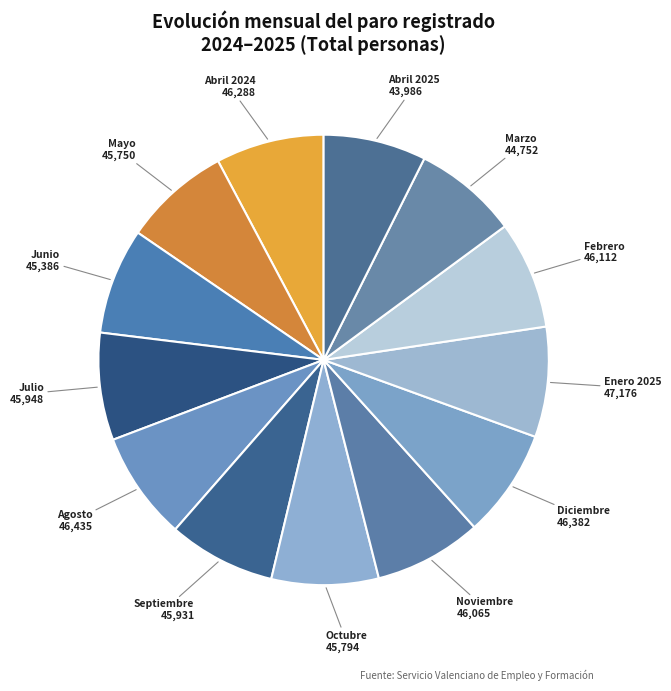

Is it true that Septiembre is 8% of the pie?

True